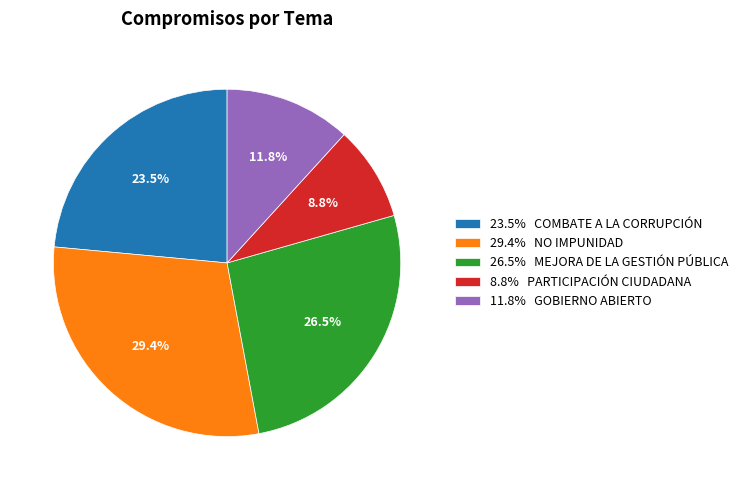

Is 23.5% COMBATE A LA CORRUPCIÓN the majority of the pie?

No